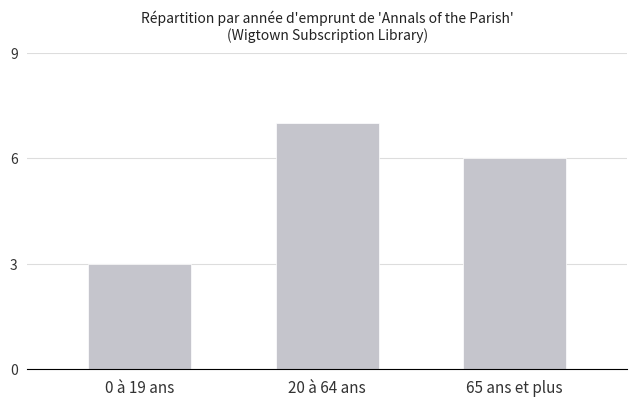

What is the average value?

5